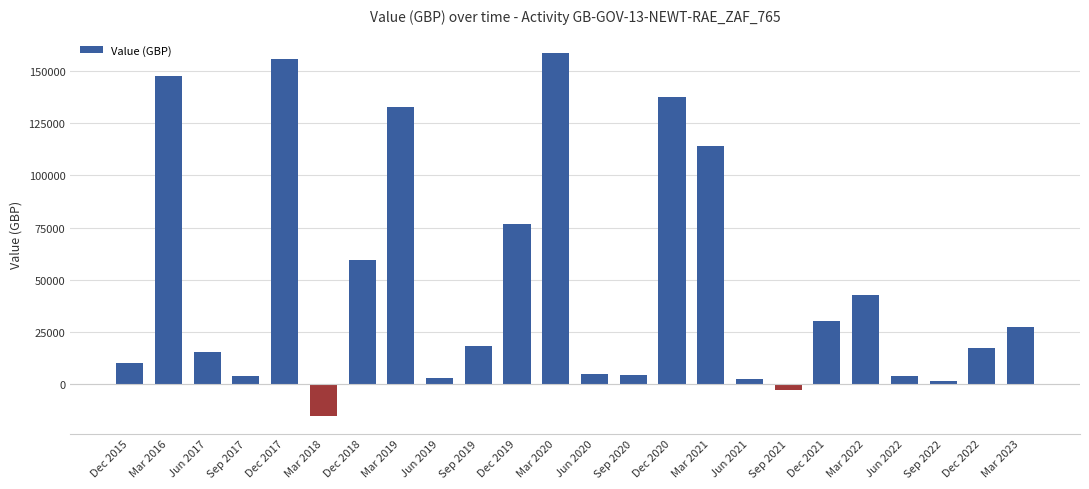

Read the value at Sep 2017.

4000.0